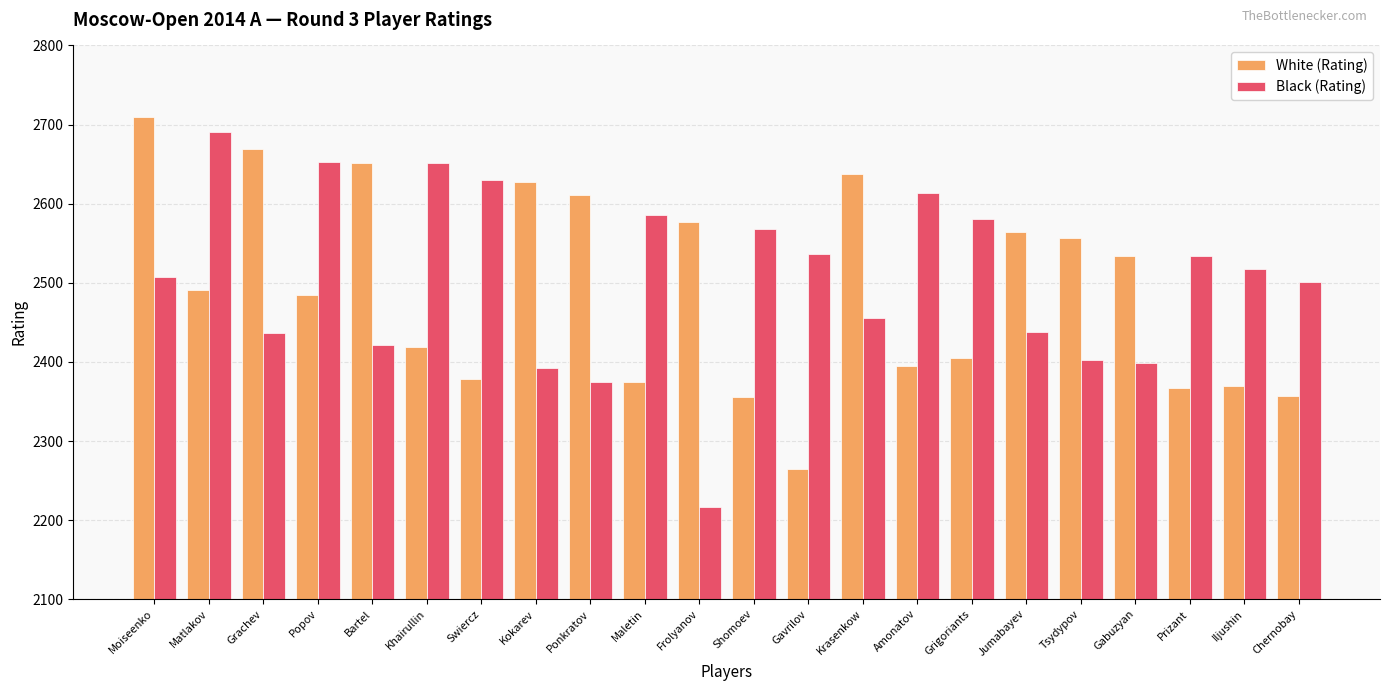

Which series has the largest total across all categories?

Black (Rating)